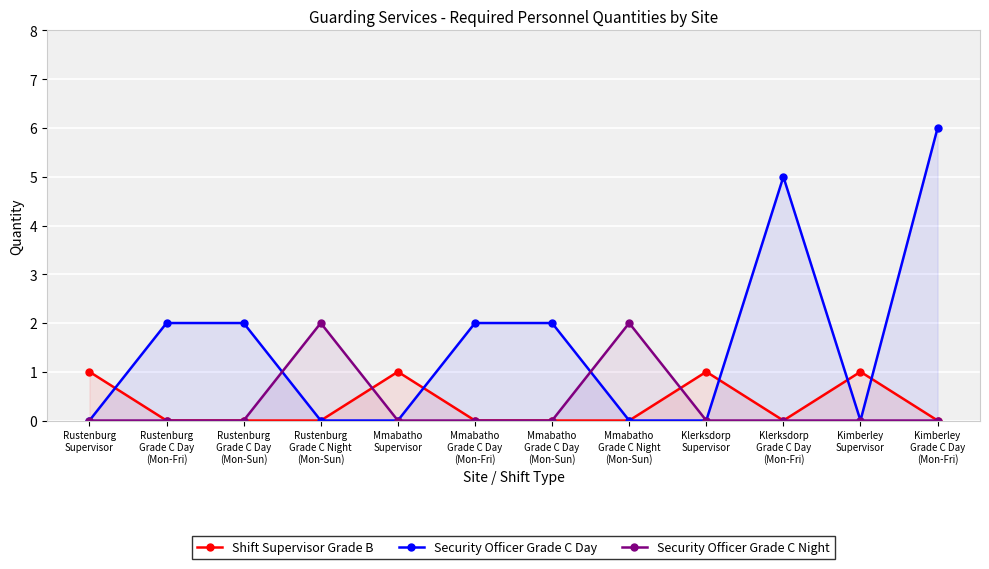

Where is the first local maximum for Security Officer Grade C Night?

Rustenburg
Grade C Night
(Mon-Sun)